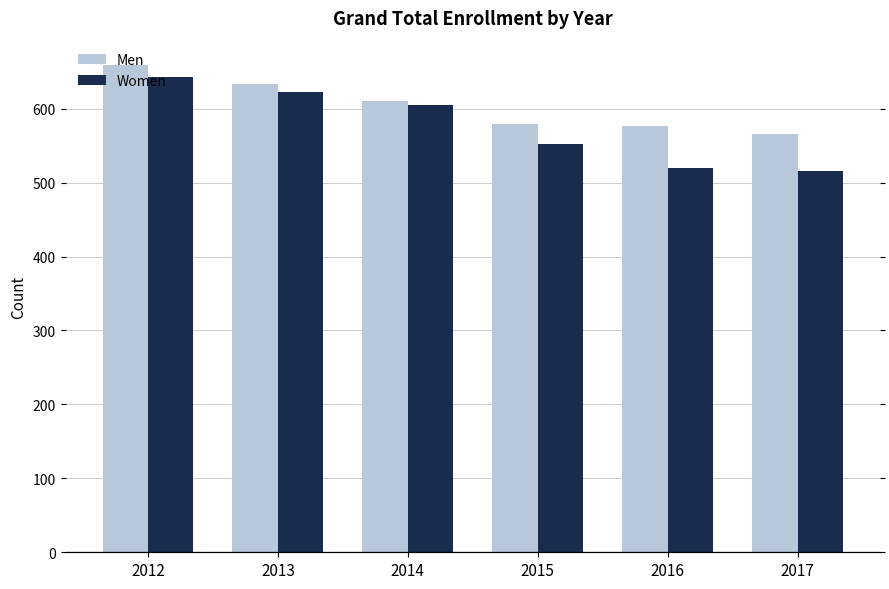

List the series in order of their overall mean, lowest first.

Women, Men